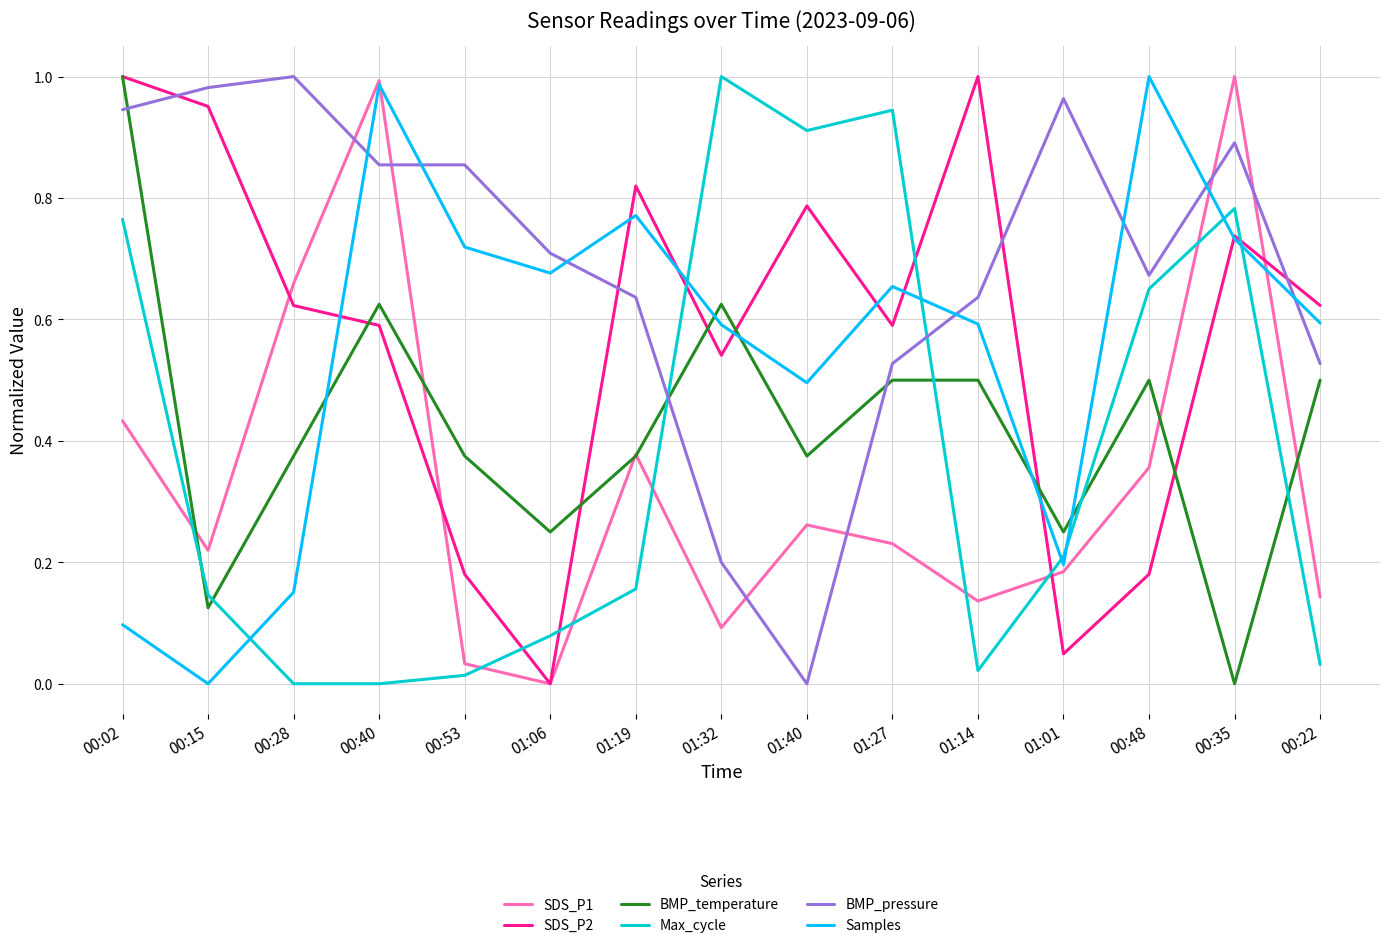

True or false: BMP_temperature has a value of 0.5 at 01:27.

True